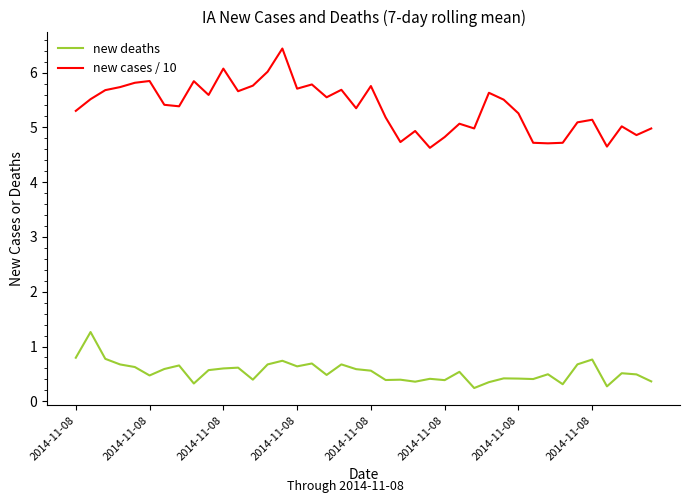

What is the maximum value for new cases / 10?

6.4